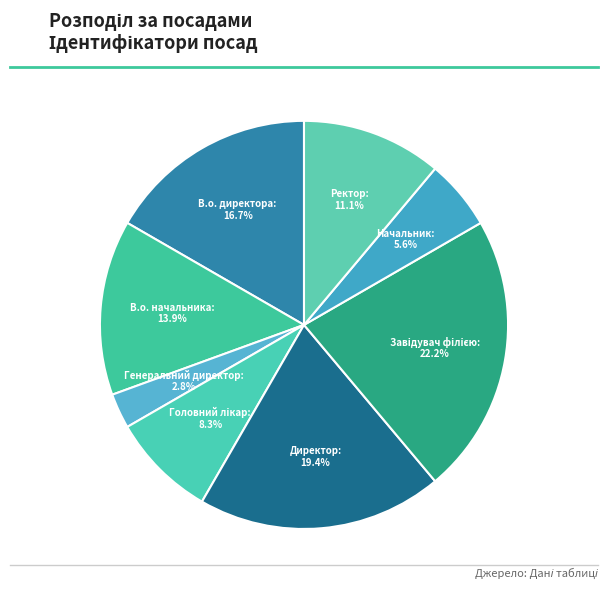

To the nearest percent, what portion does Директор represent?

19%